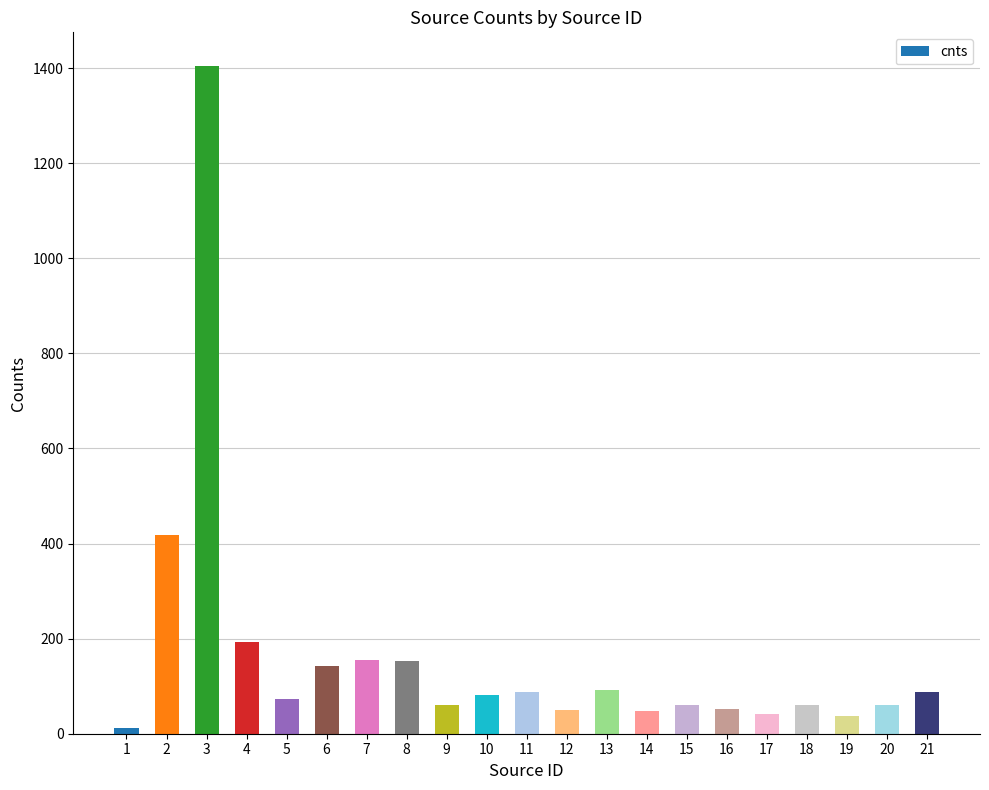

Which has a higher value, 16 or 1?

16